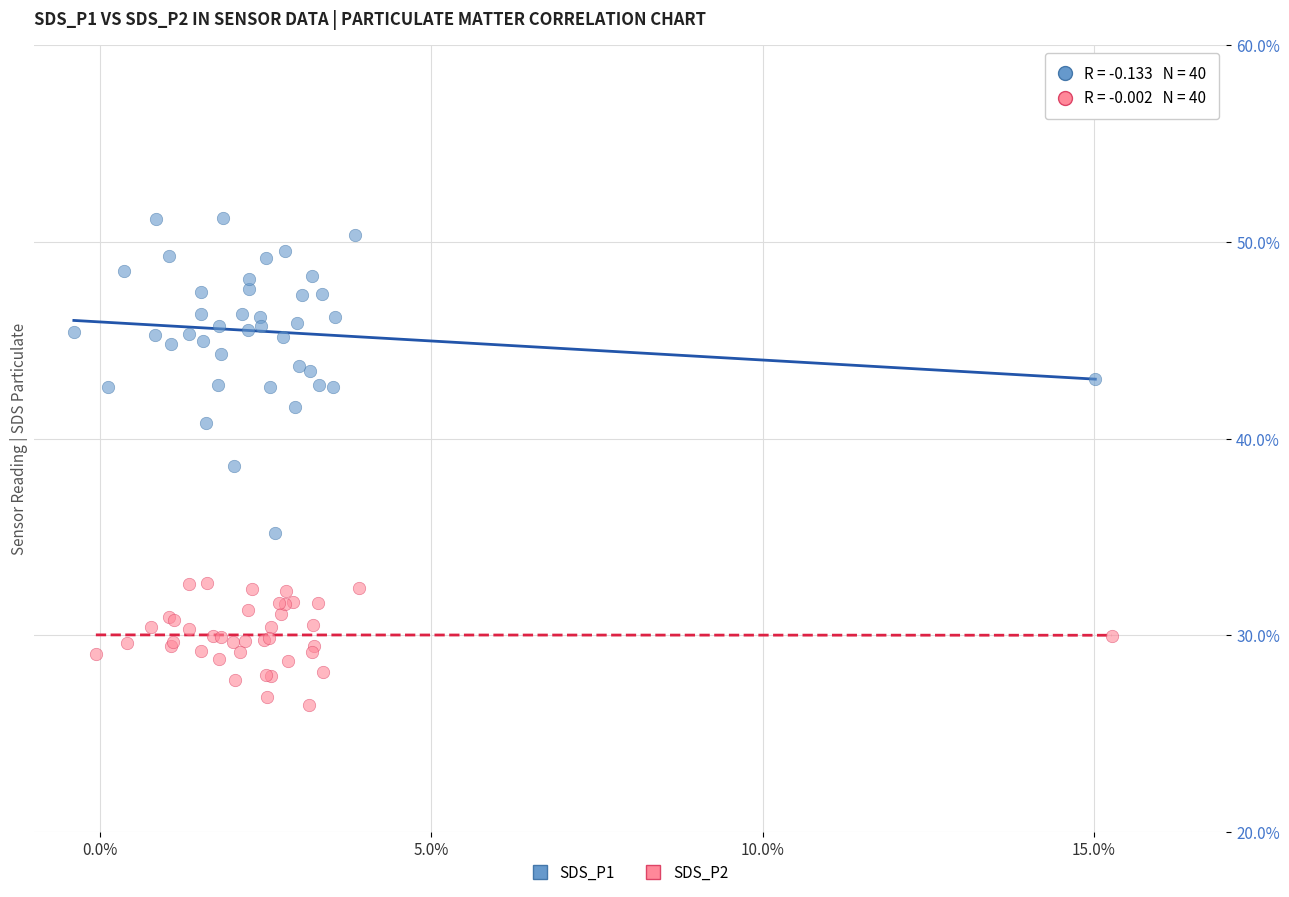

Which series has the largest Y range (max minus min)?

SDS_P1